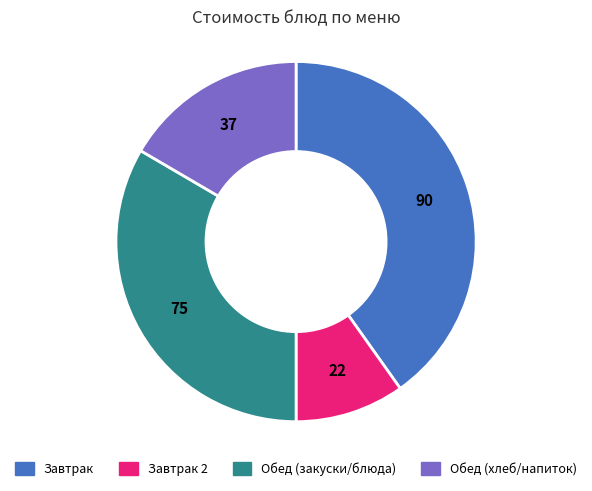

How many slices are in this pie chart?

4